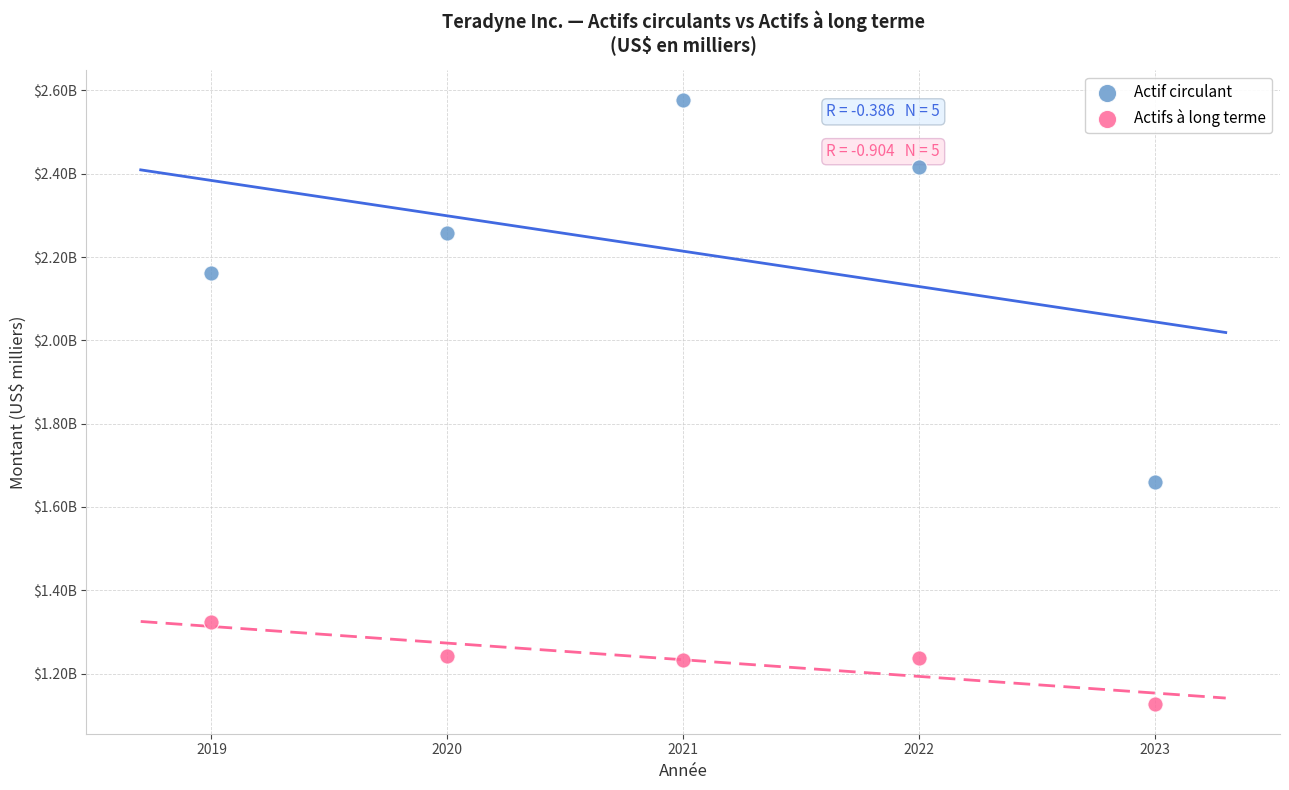

What are all the series names shown in the legend?

Actif circulant, Actifs à long terme